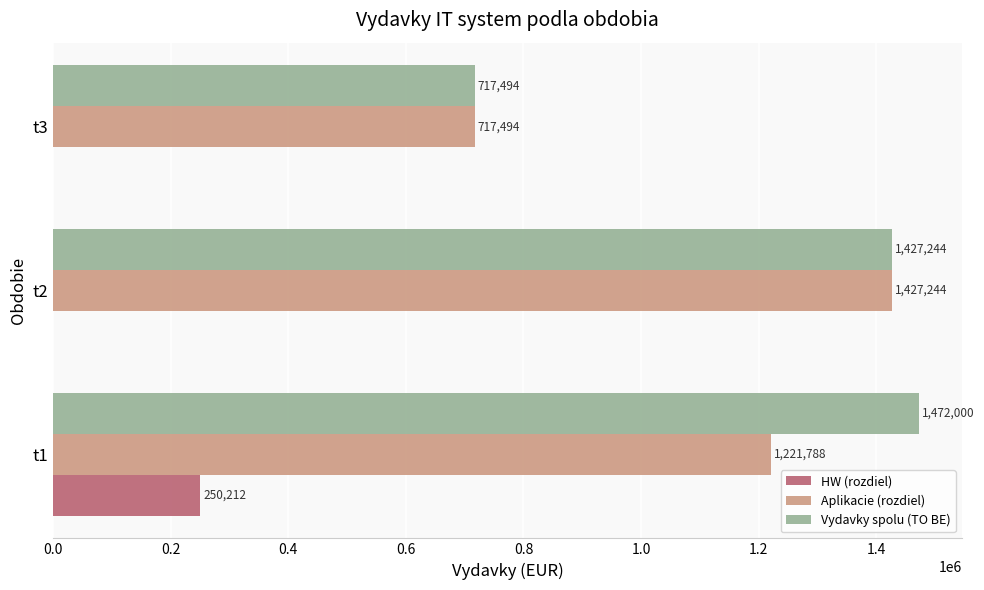

Which series has the largest total across all categories?

Vydavky spolu (TO BE)